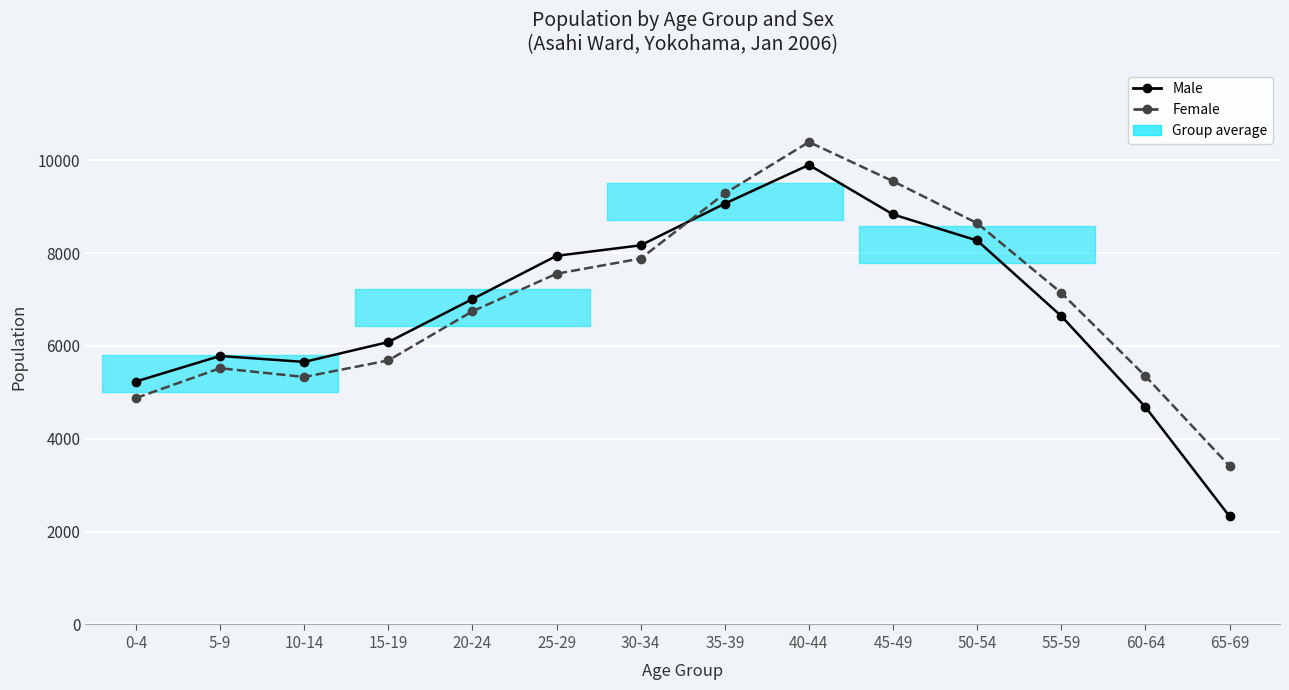

What is the value of the Female point at the 2nd from the left?

5519